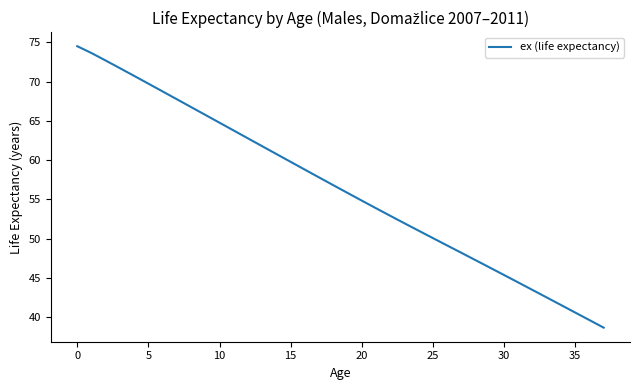

What is the smallest value displayed?

38.7